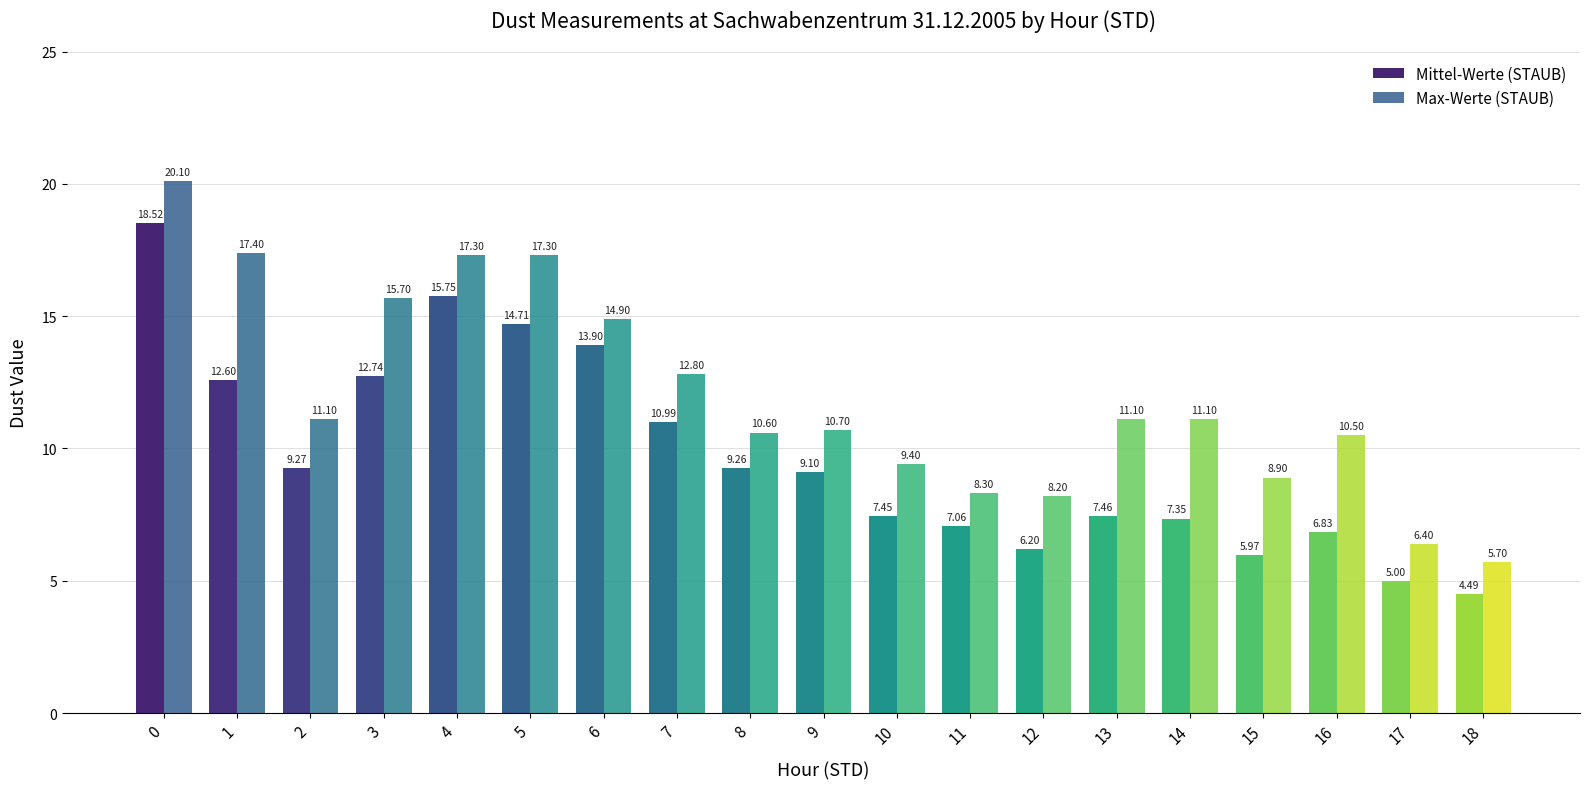

What is the difference between the Mittel-Werte (STAUB) values at 14 and 16?

0.5